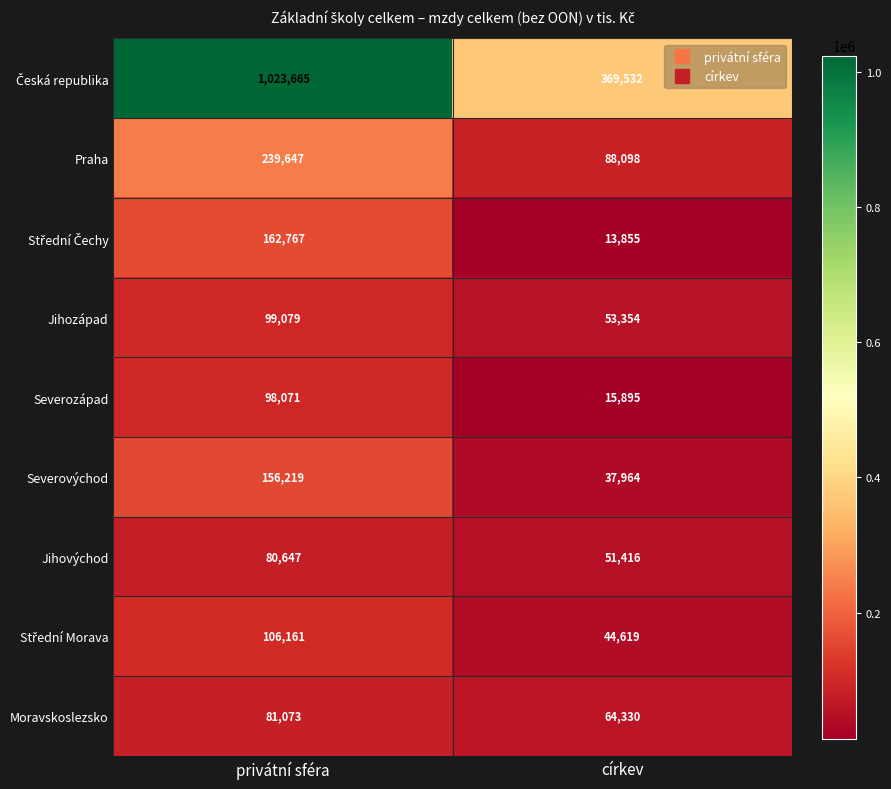

List the labels in order of Praha value, smallest first.

církev, privátní sféra